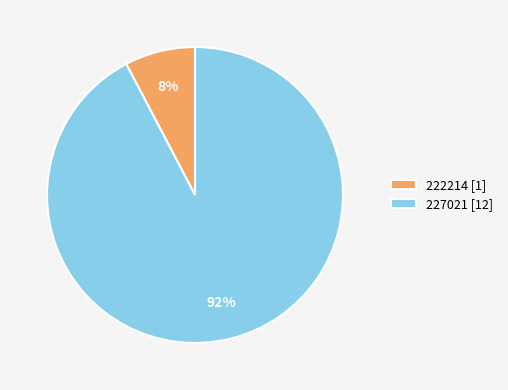

To the nearest percent, what is the combined percentage of 227021 and 222214?

100%